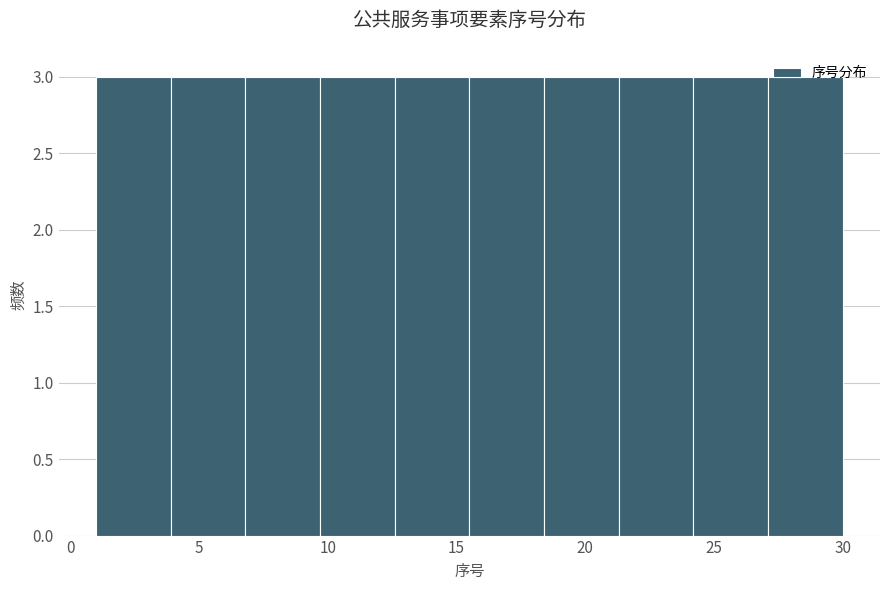

Reading left to right, transcribe this chart: for each bar, give the range it covers on the x-axis and its height. Neither the bar edges nor the heights are printed on the chart, so give them approximately, as read against the axes.

1.0 to 3.9: 3
3.9 to 6.8: 3
6.8 to 9.7: 3
9.7 to 12.6: 3
12.6 to 15.5: 3
15.5 to 18.4: 3
18.4 to 21.3: 3
21.3 to 24.2: 3
24.2 to 27.1: 3
27.1 to 30.0: 3